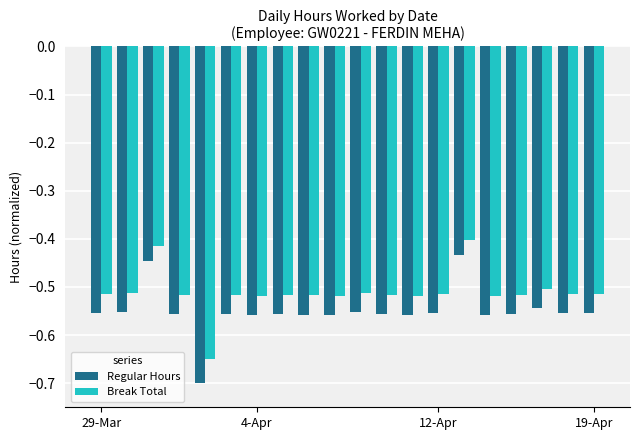

What is the difference between the maximum and minimum values in the Regular Hours series?

0.3